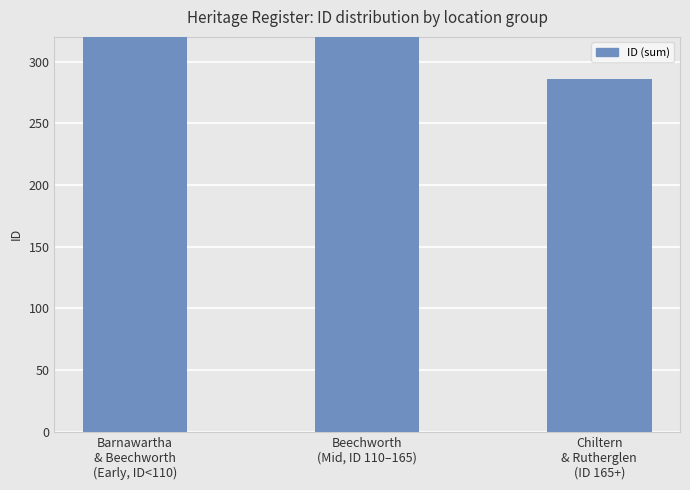

Rank the categories by value from highest to lowest.

Barnawartha
& Beechworth
(Early, ID<110), Beechworth
(Mid, ID 110–165), Chiltern
& Rutherglen
(ID 165+)